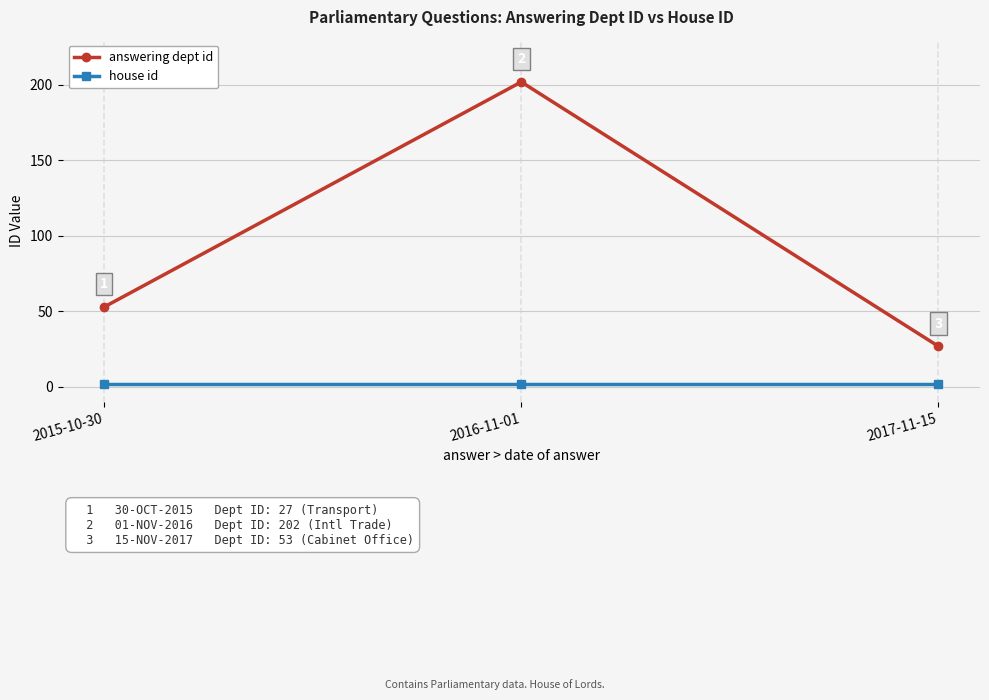

Does the chart have visible grid lines?

Yes